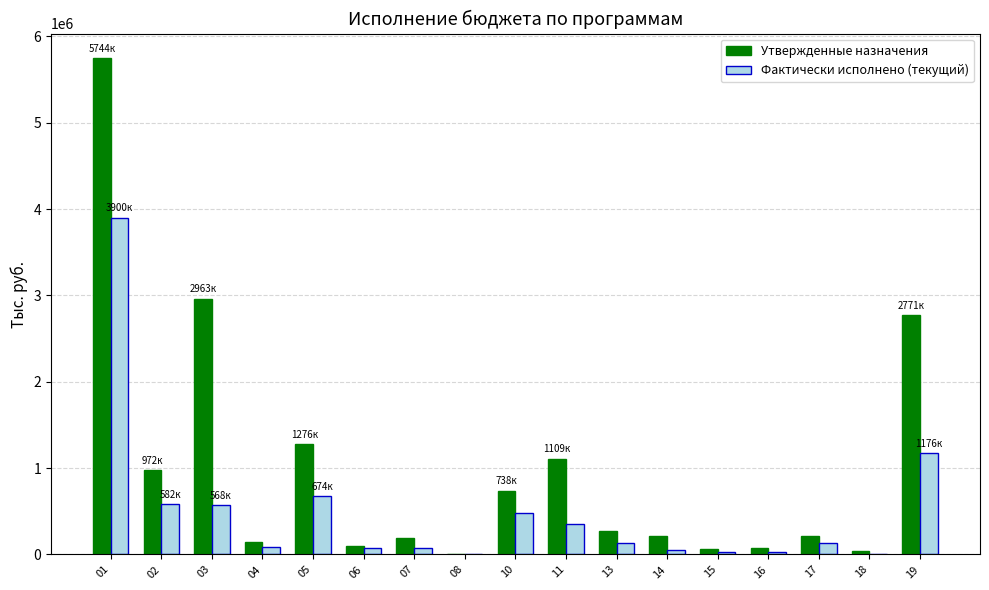

What is the maximum value shown in the chart?

5744739.2